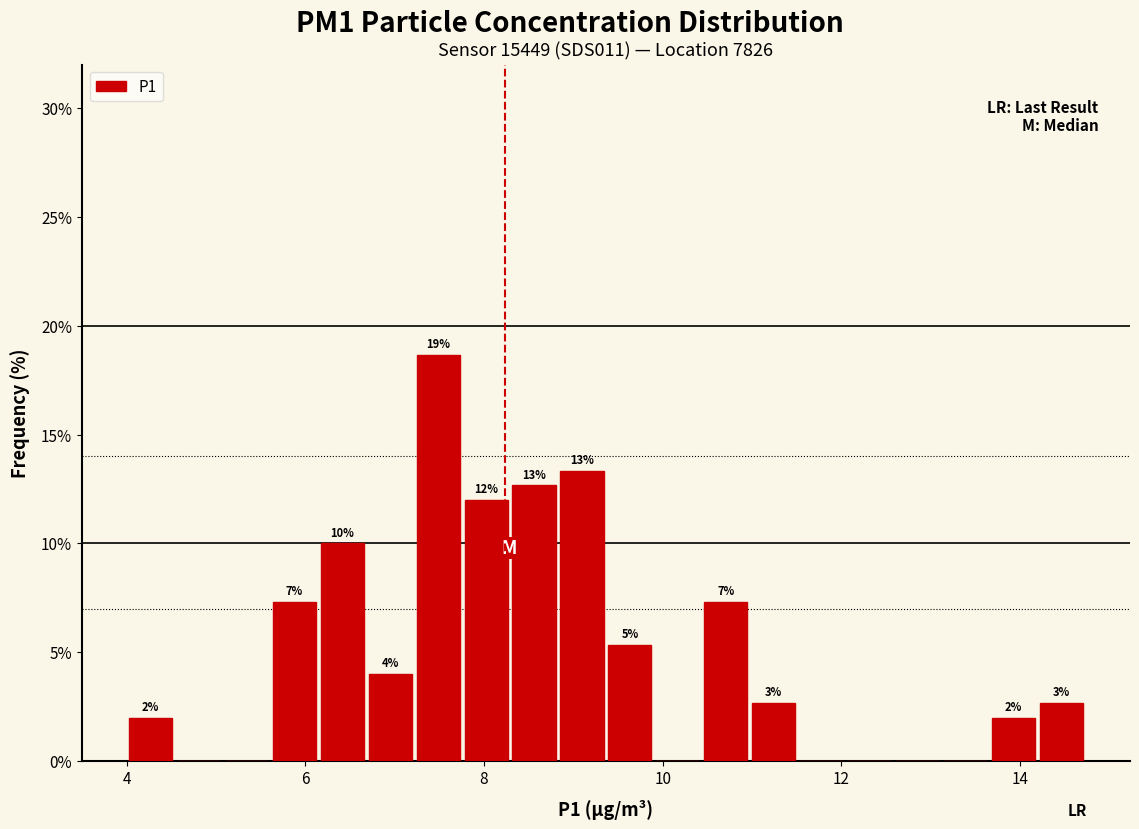

Read against the x-axis, roughly where is the centre of the tallest bar?

7.4